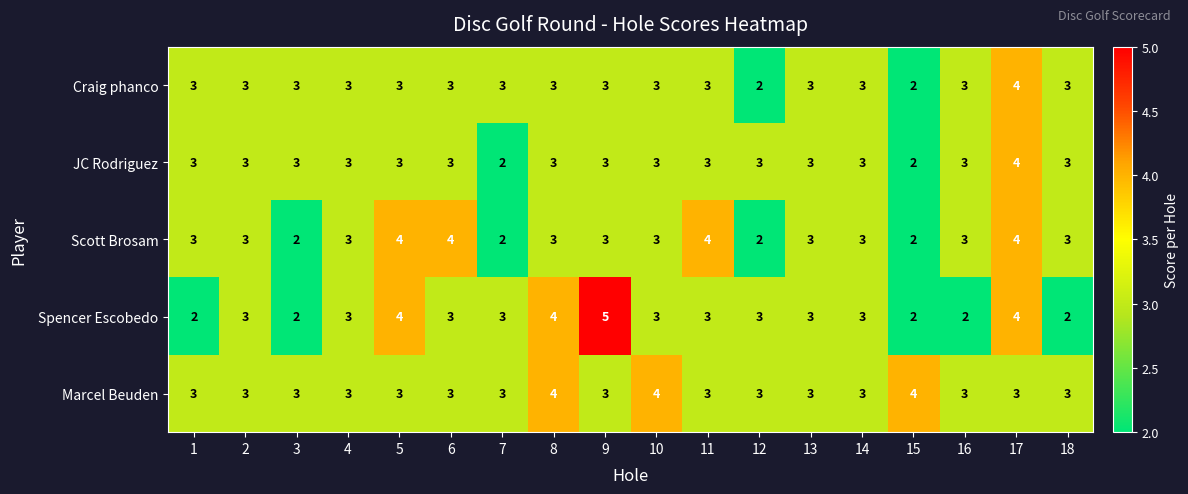

What is the sum of all JC Rodriguez values?

53